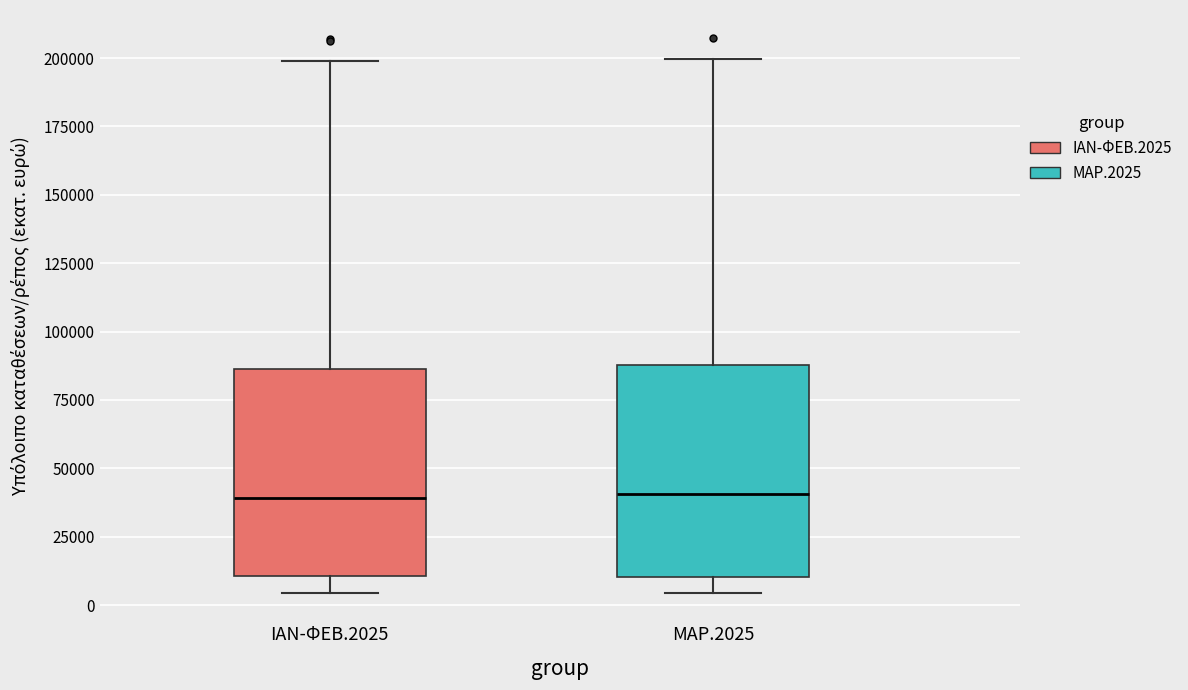

Where is the upper edge of the box for ΙΑΝ-ΦΕΒ.2025 on the y-axis? The values are not printed on the chart, so give them approximately, as read against the axis.

85000